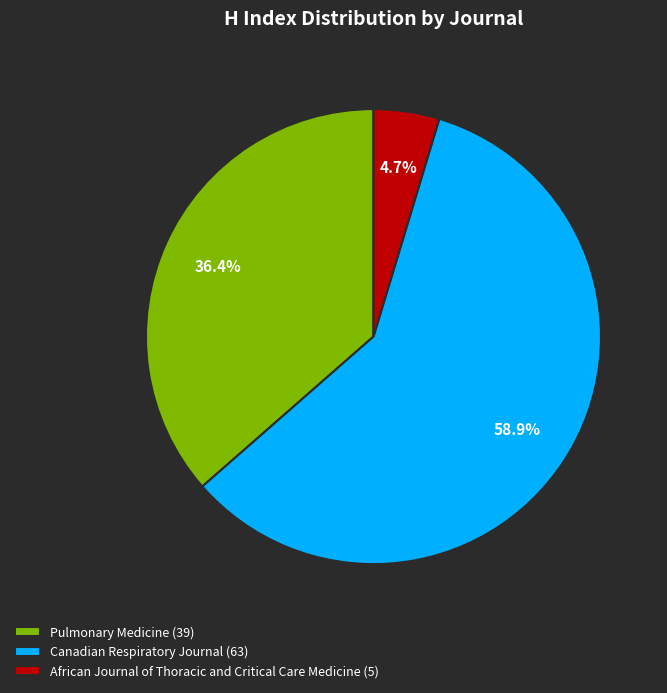

Count the number of slices in the pie.

3